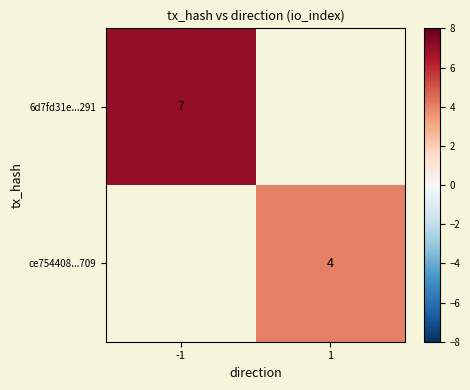

What is the greatest value displayed?

7.0